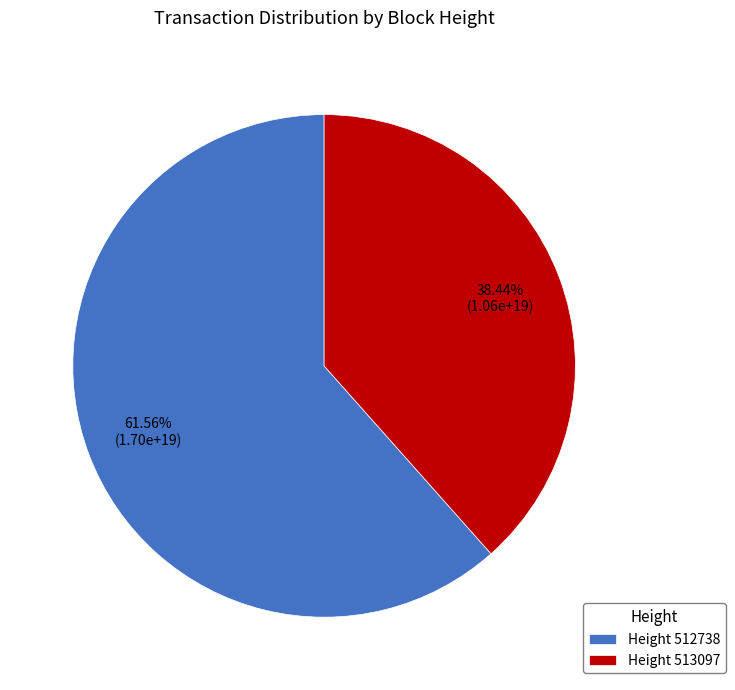

To the nearest percent, what is the difference between the largest and smallest slice percentages?

23%